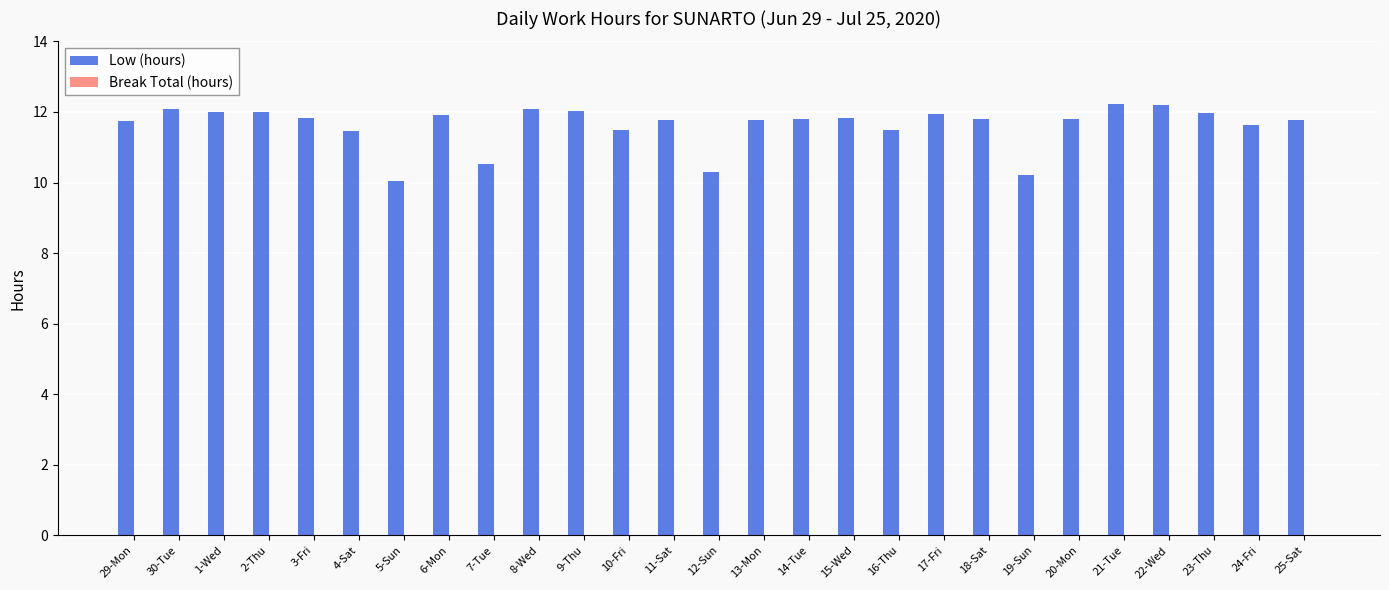

What is the smallest value displayed?

10.1